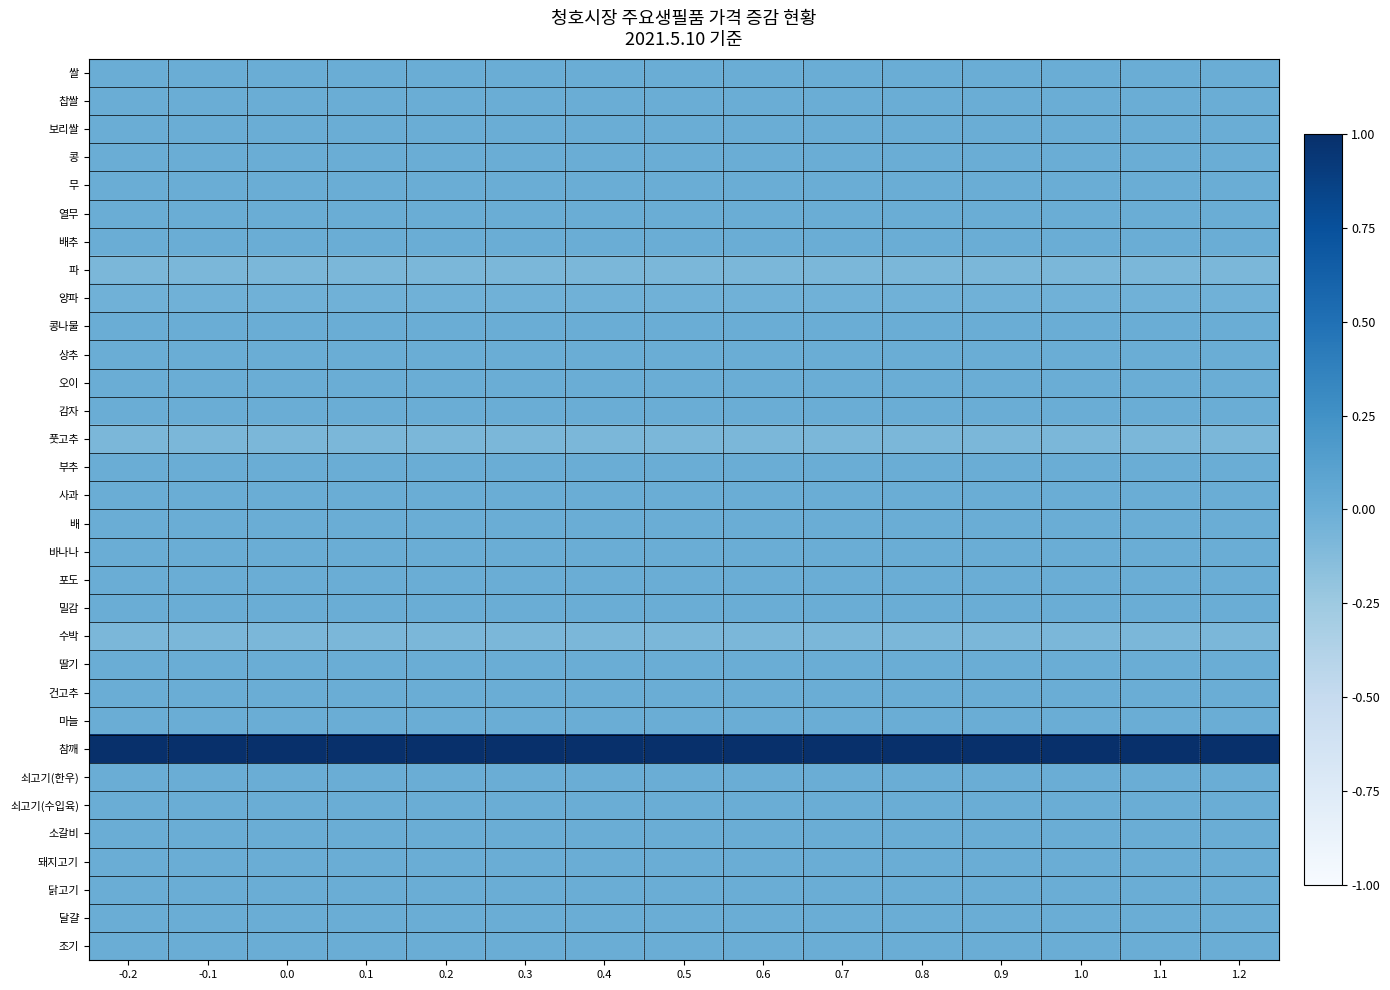

Rank the series at 0.8 from lowest to highest value.

파, 풋고추, 수박, 양파, 쌀, 찹쌀, 보리쌀, 콩, 무, 열무, 배추, 콩나물, 상추, 오이, 감자, 부추, 사과, 배, 바나나, 포도, 밀감, 딸기, 건고추, 마늘, 쇠고기(한우), 쇠고기(수입육), 소갈비, 돼지고기, 닭고기, 달걀, 조기, 참깨